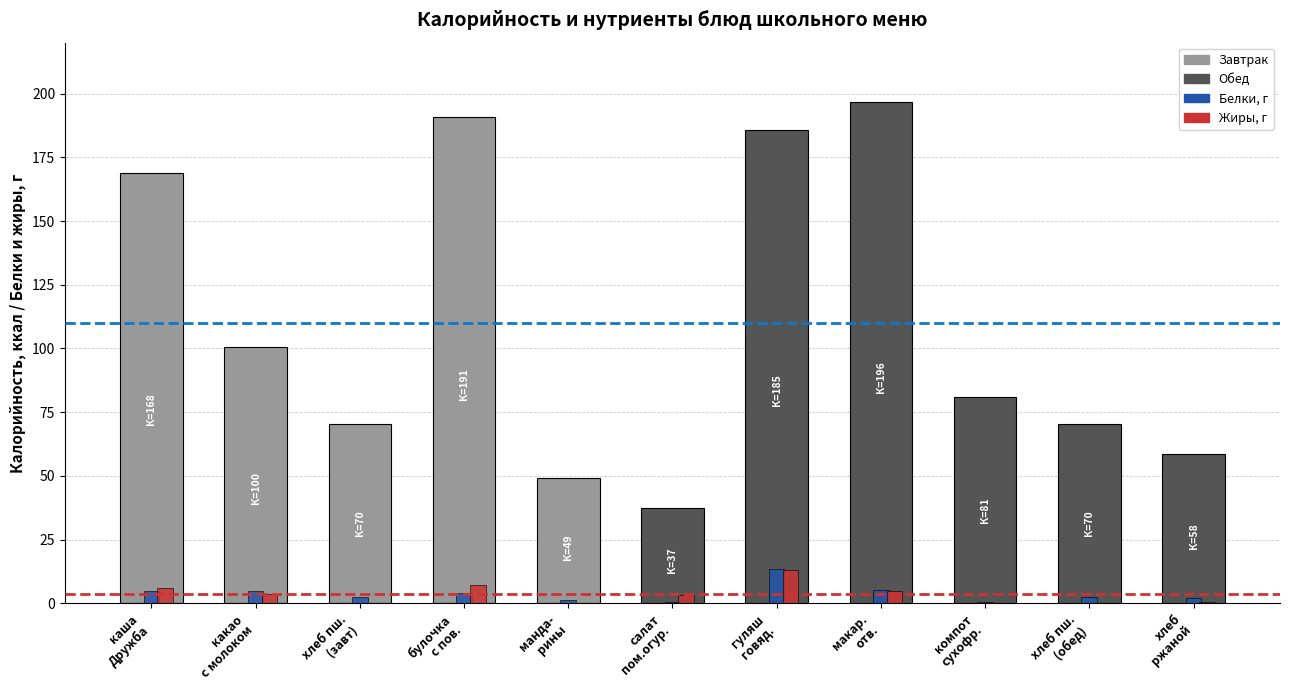

What is the total value across all series at салат
пом.огур.?

41.2